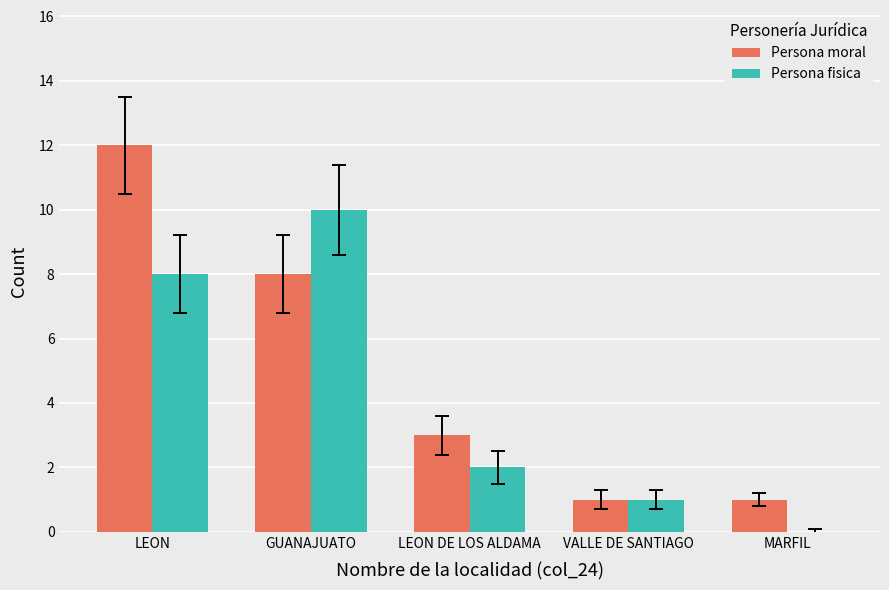

Where is Persona moral nearest to the value 6?

GUANAJUATO